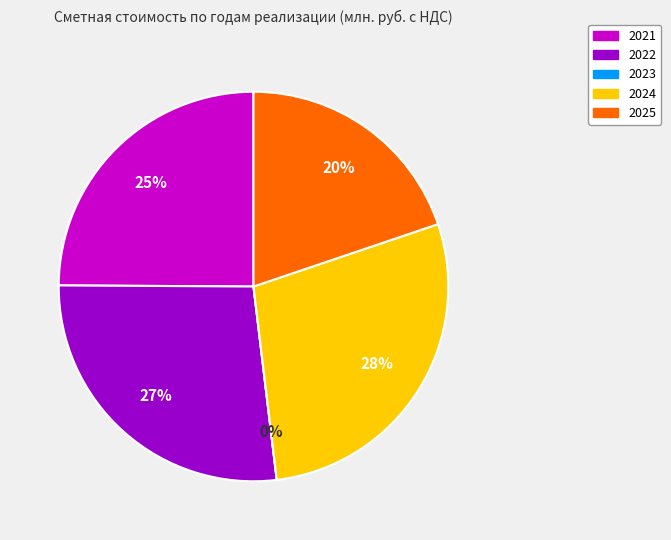

Is there a majority slice in this chart?

No